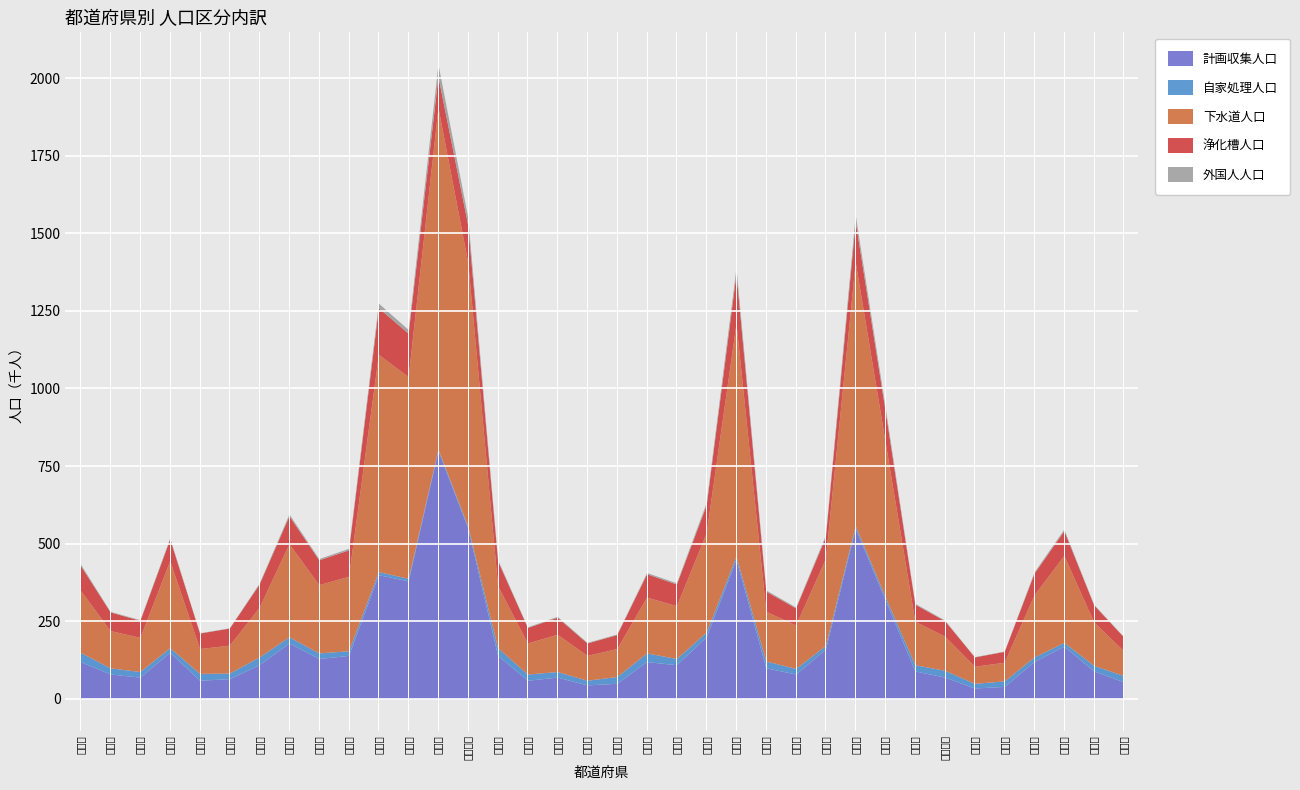

List the series in order of their peak value, highest first.

下水道人口, 計画収集人口, 浄化槽人口, 外国人人口, 自家処理人口